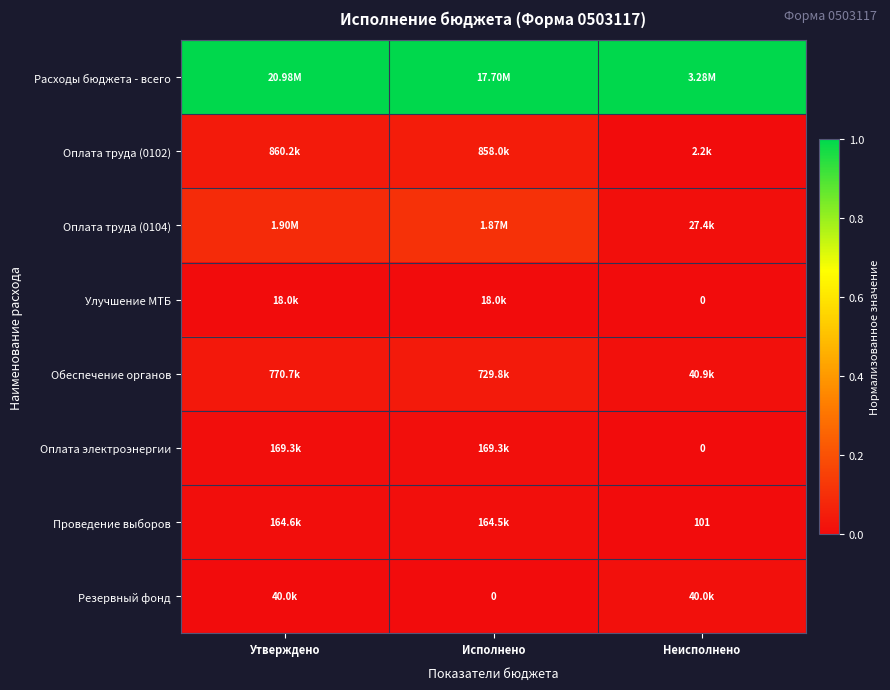

Which category has the lowest value in the Проведение выборов series?

Неисполнено